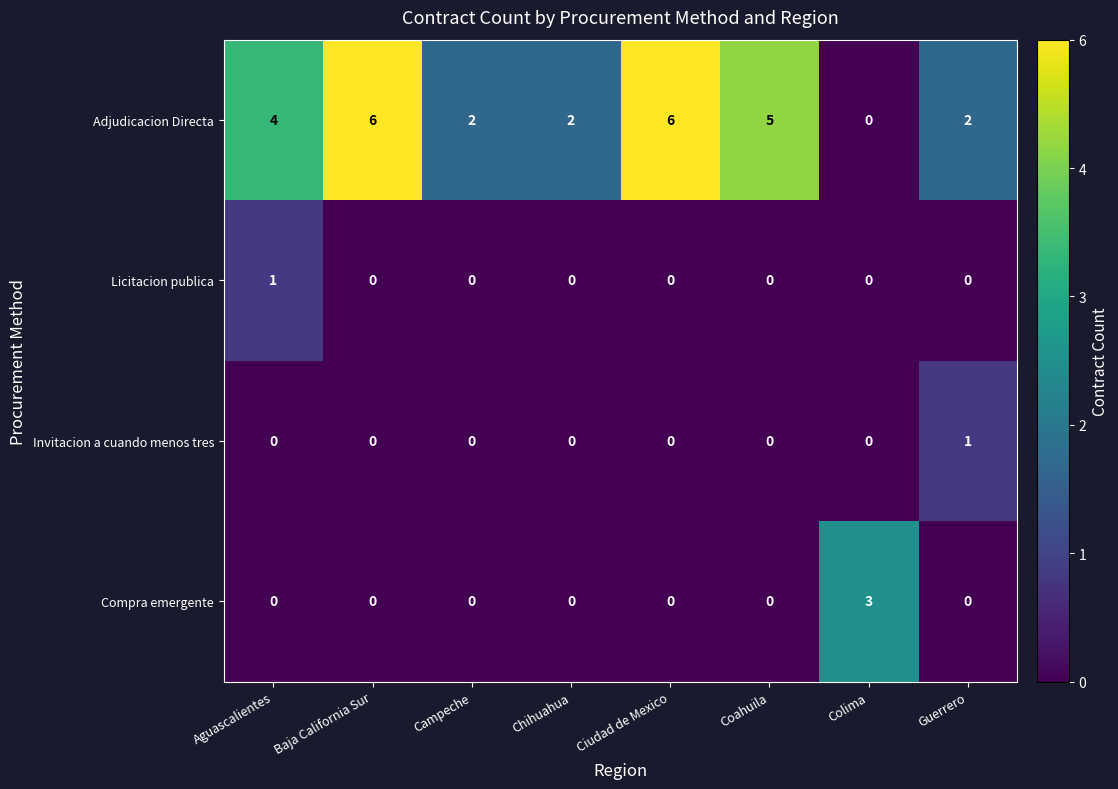

Which series has the largest total across all categories?

Adjudicacion Directa